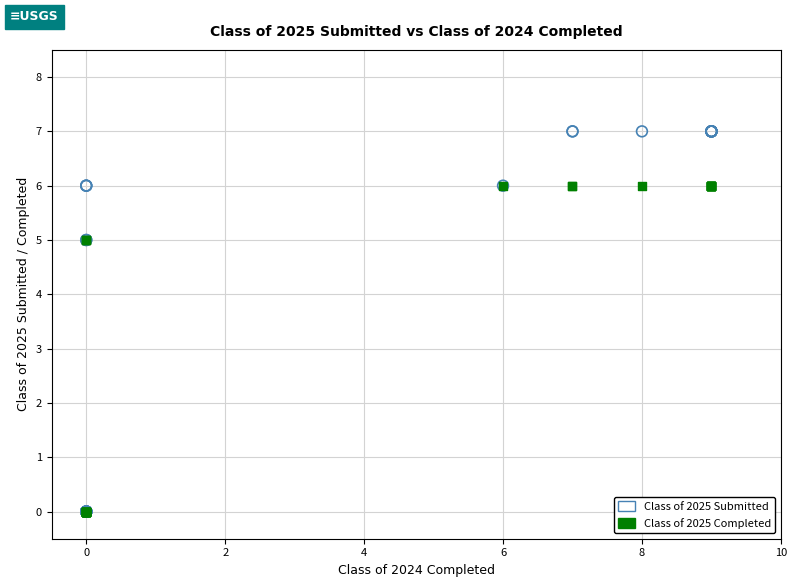

What are all the series names shown in the legend?

Class of 2025 Submitted, Class of 2025 Completed